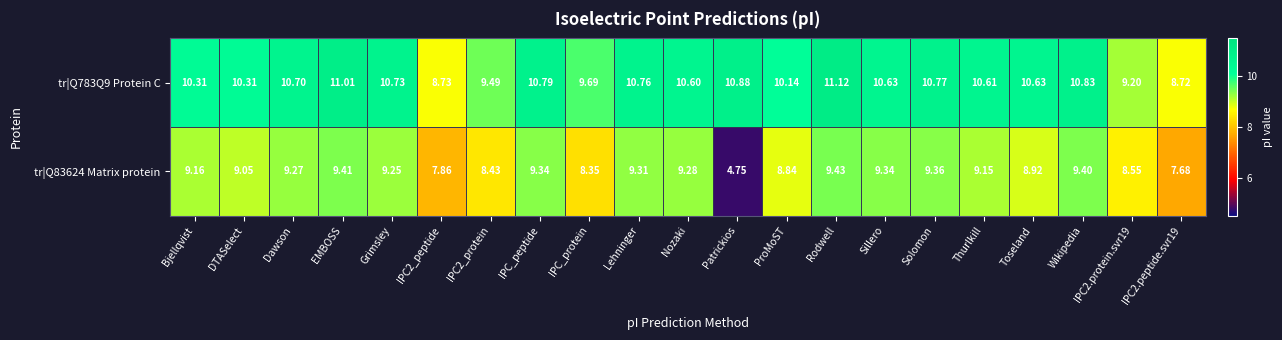

At which category is the sum across all series the highest?

Rodwell